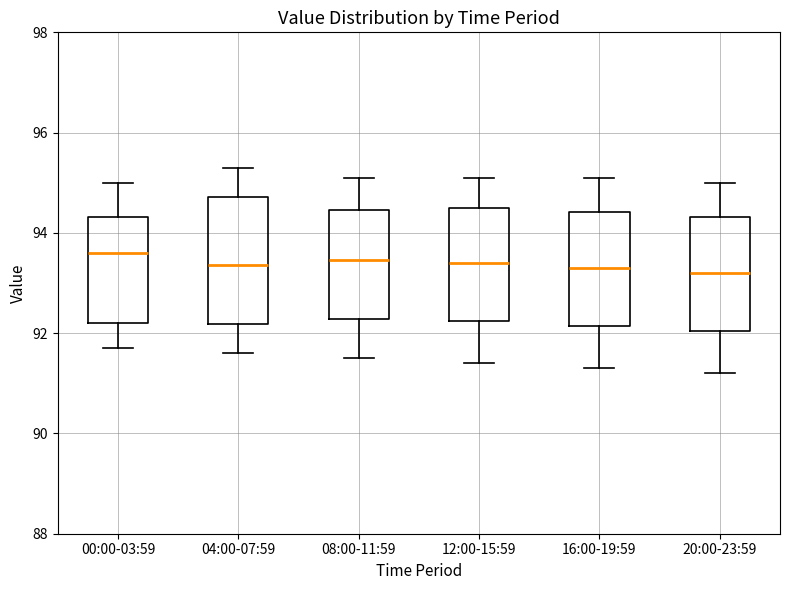

Where is the lower edge of the box for 00:00-03:59 on the y-axis? The values are not printed on the chart, so give them approximately, as read against the axis.

92.2